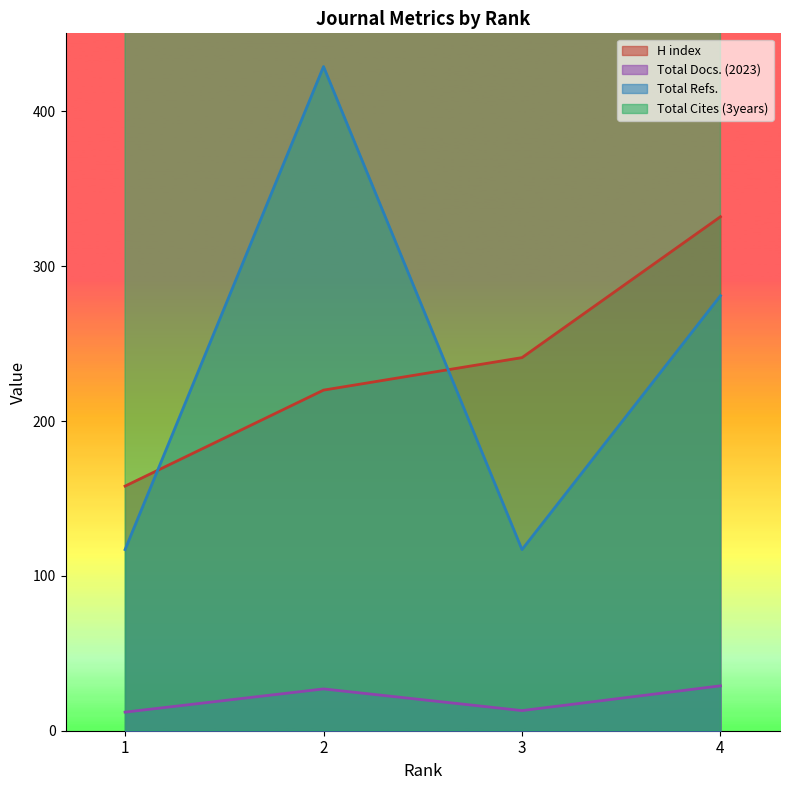

At 4, list the series in order from smallest to largest.

Total Docs. (2023), Total Refs., H index, Total Cites (3years)